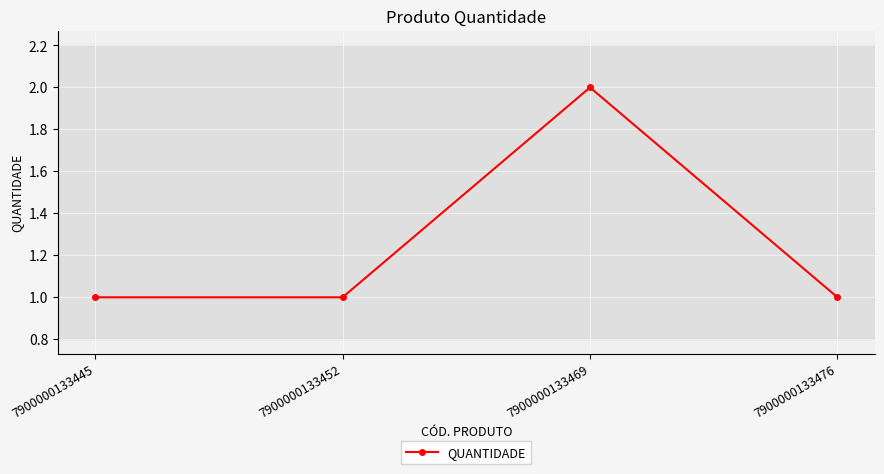

What is the value of the 2nd point from the left?

1